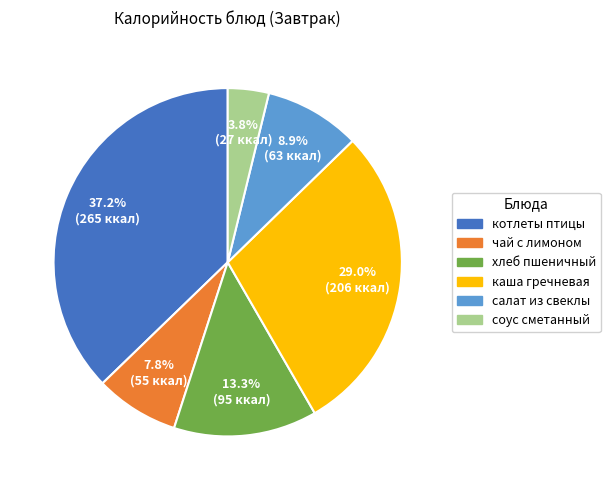

Is there any slice that represents more than half of the pie?

No